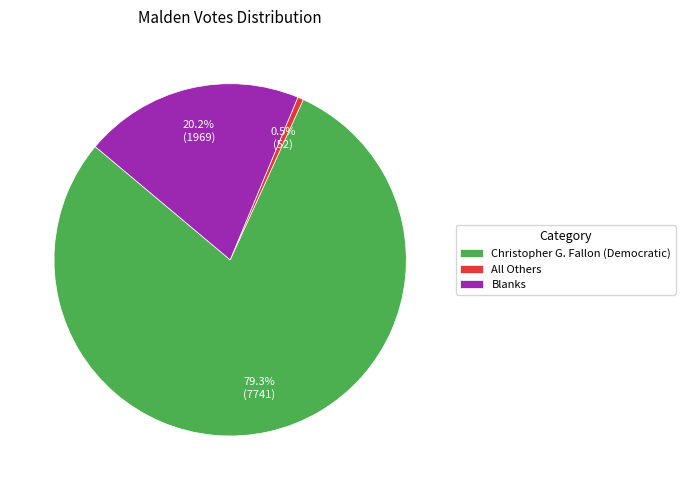

Which slice is the smallest?

All Others